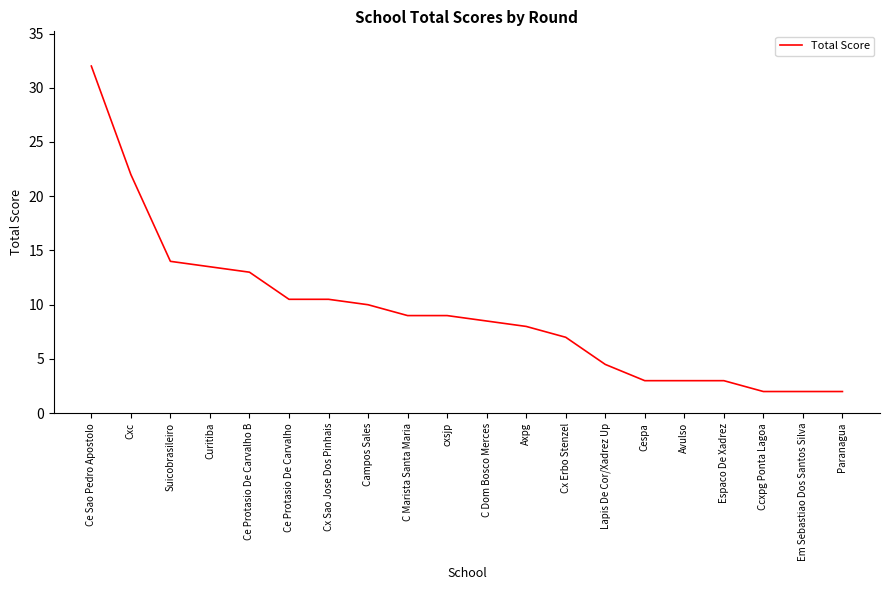

Reading left to right, what are all the values shown in this chart?

Ce Sao Pedro Apostolo=32.0	Cxc=22.0	Suicobrasileiro=14.0	Curitiba=13.5	Ce Protasio De Carvalho B=13.0	Ce Protasio De Carvalho=10.5	Cx Sao Jose Dos Pinhais=10.5	Campos Sales=10.0	C Marista Santa Maria=9.0	cxsjp=9.0	C Dom Bosco Merces=8.5	Axpg=8.0	Cx Erbo Stenzel=7.0	Lapis De Cor/Xadrez Up=4.5	Cespa=3.0	Avulso=3.0	Espaco De Xadrez=3.0	Ccxpg Ponta Lagoa=2.0	Em Sebastiao Dos Santos Silva=2.0	Paranagua=2.0